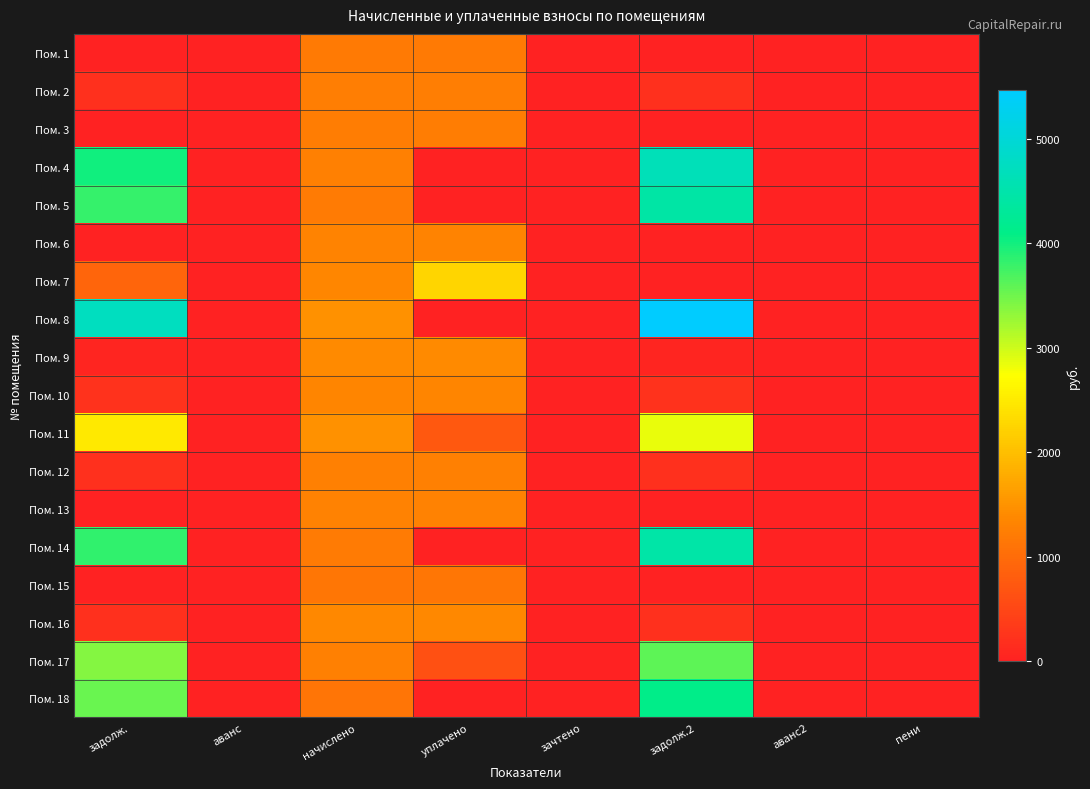

What is the maximum value shown in the chart?

5464.8